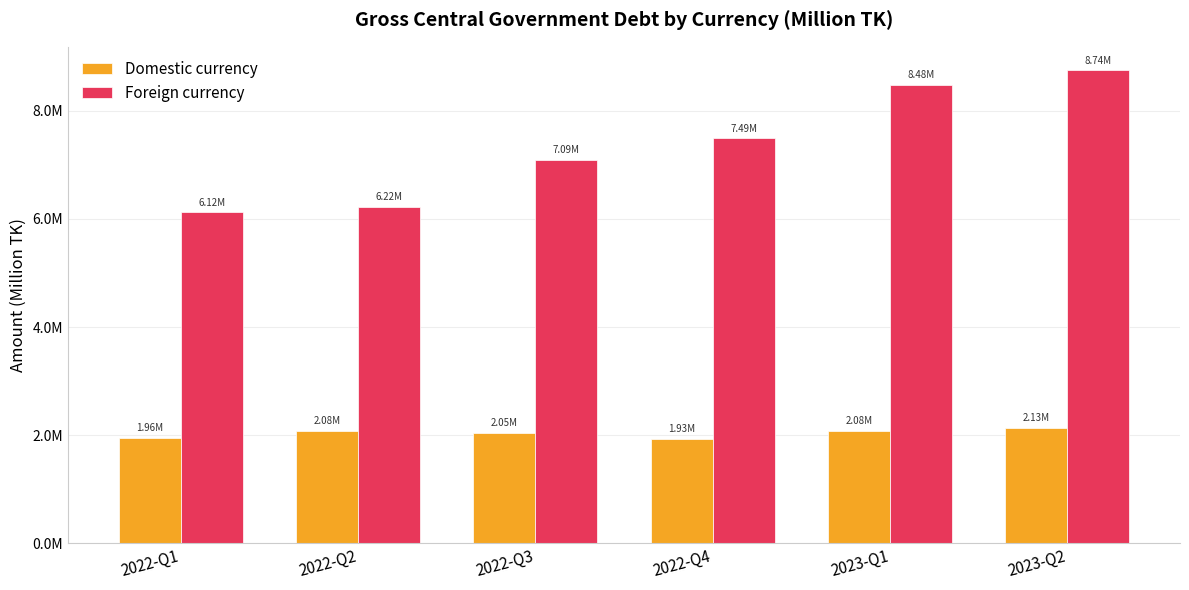

Is the value of Domestic currency at 2023-Q1 greater than the value of Foreign currency at 2023-Q2?

No